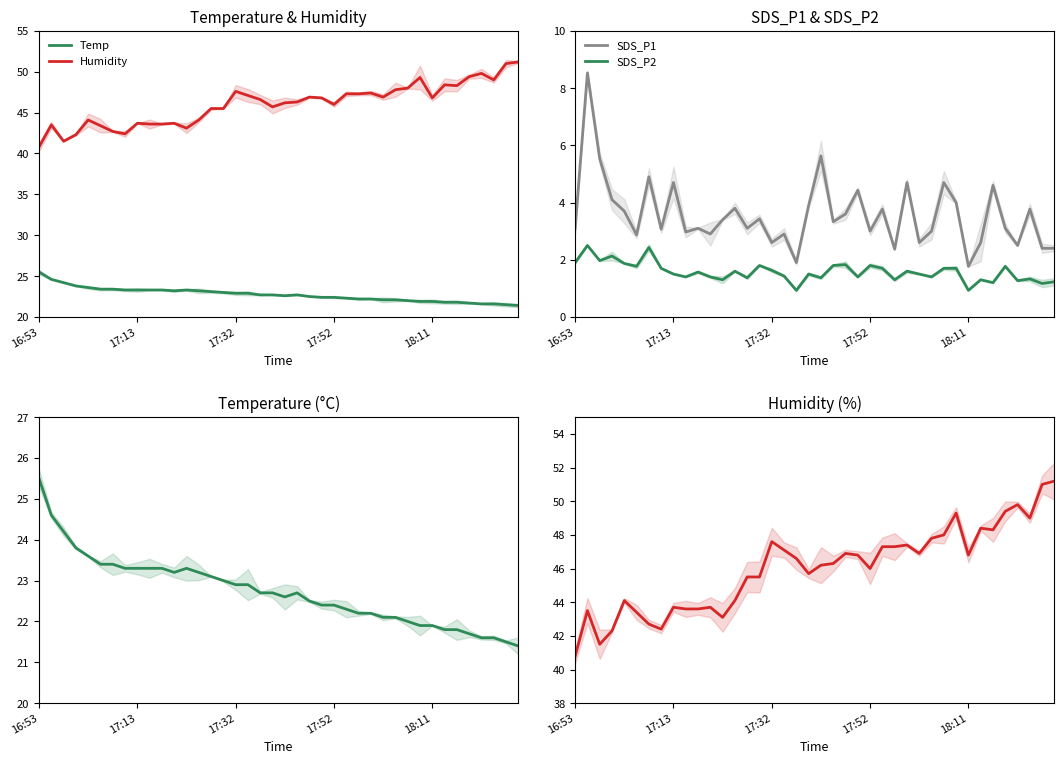

What is the difference between the second highest and minimum values in the Humidity series?

10.2